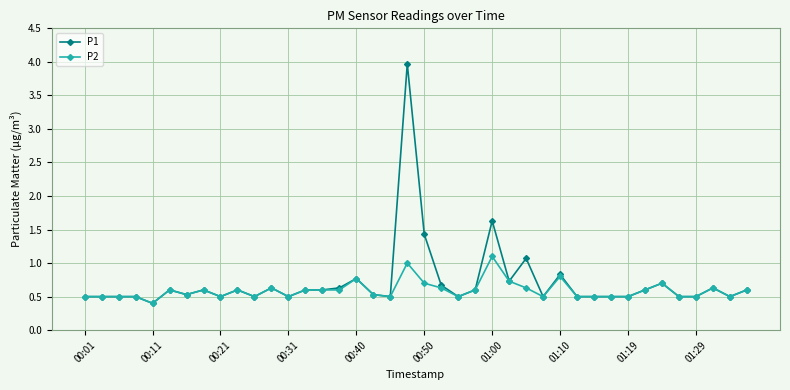

Which series has the widest spread of values?

P1